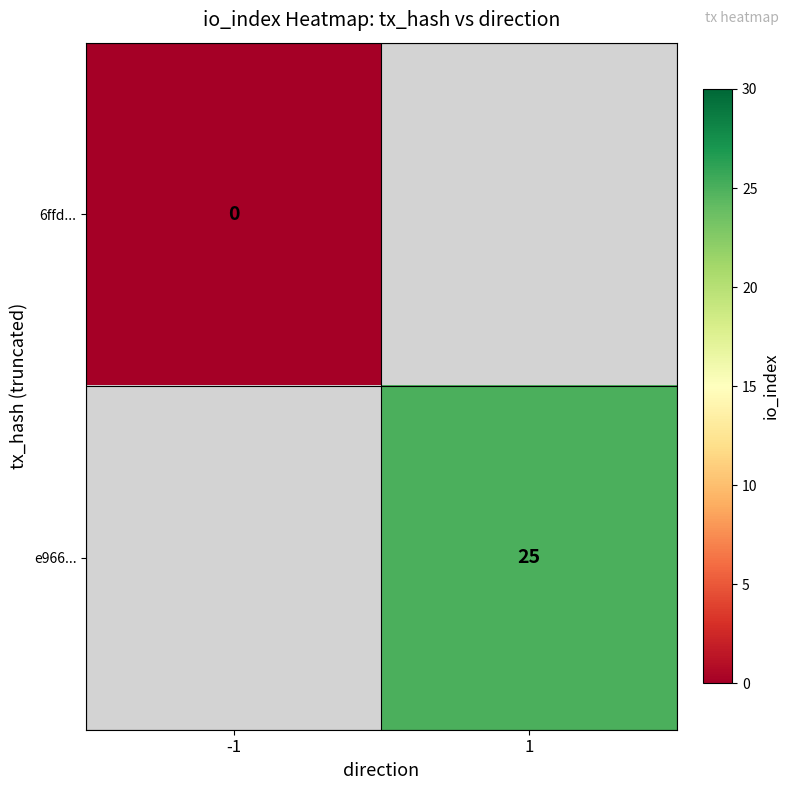

List the labels in order of 6ffd... value, smallest first.

-1, 1